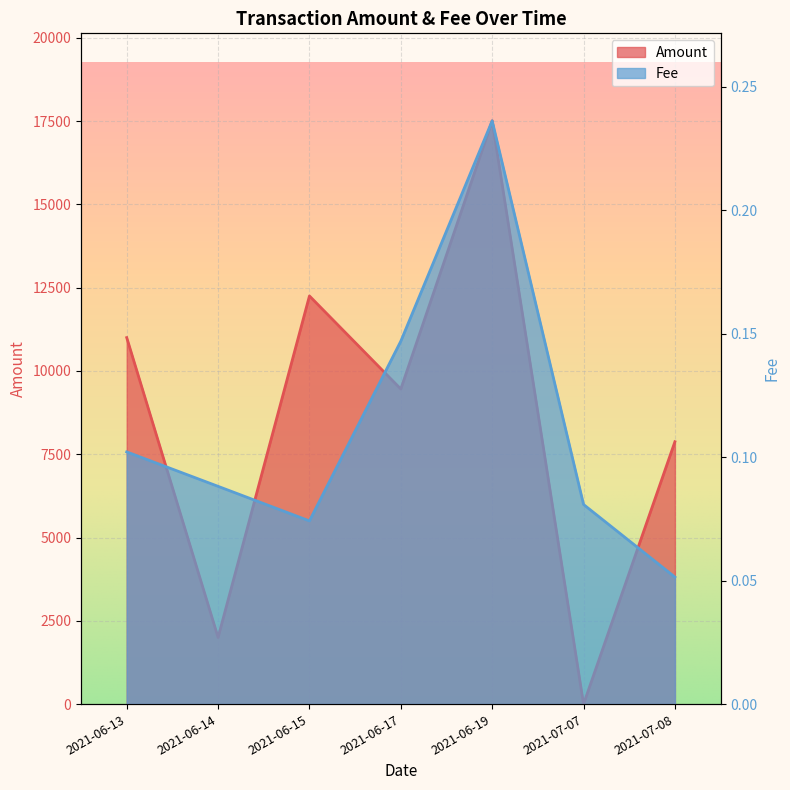

What is the spread (max minus min) of values at 2021-06-17?

9457.1